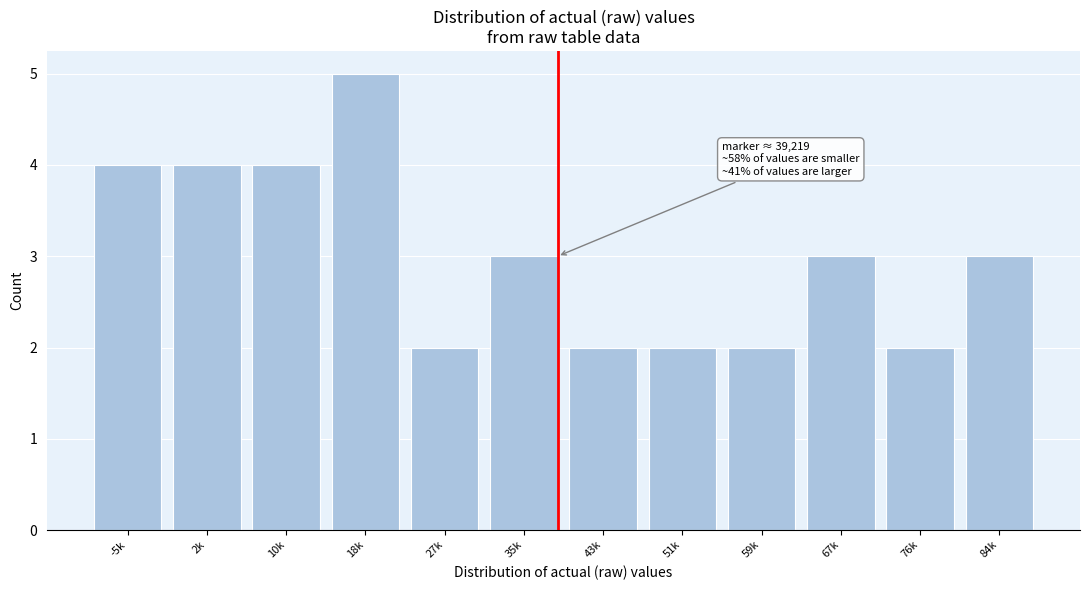

Reading left to right, transcribe all the data shown in this chart.

-5k=4	2k=4	10k=4	18k=5	27k=2	35k=3	43k=2	51k=2	59k=2	67k=3	76k=2	84k=3